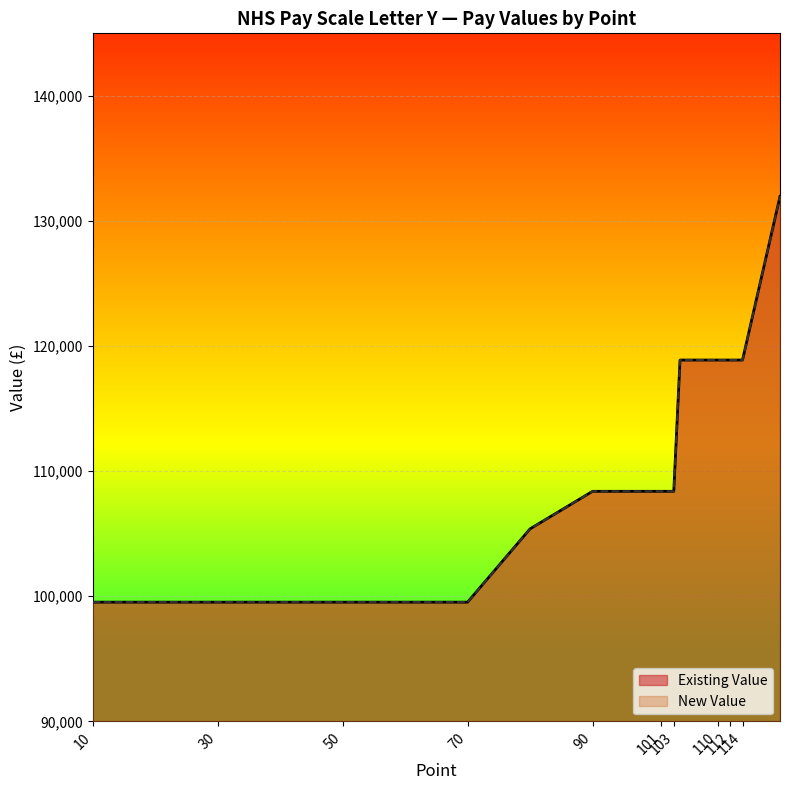

Reading left to right, transcribe all the data shown in this chart.

Existing Value: 10=99532	20=99532	30=99532	40=99532	50=99532	60=99532	70=99532	80=105390	90=108390	100=108390	101=108390	102=108390	103=108390	104=118884	110=118884	111=118884	112=118884	113=118884	114=118884	120=131964
New Value: 10=99532	20=99532	30=99532	40=99532	50=99532	60=99532	70=99532	80=105390	90=108390	100=108390	101=108390	102=108390	103=108390	104=118884	110=118884	111=118884	112=118884	113=118884	114=118884	120=131964